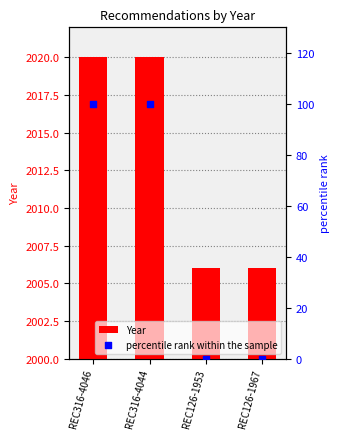

Which series has the widest spread of Y values?

percentile rank within the sample